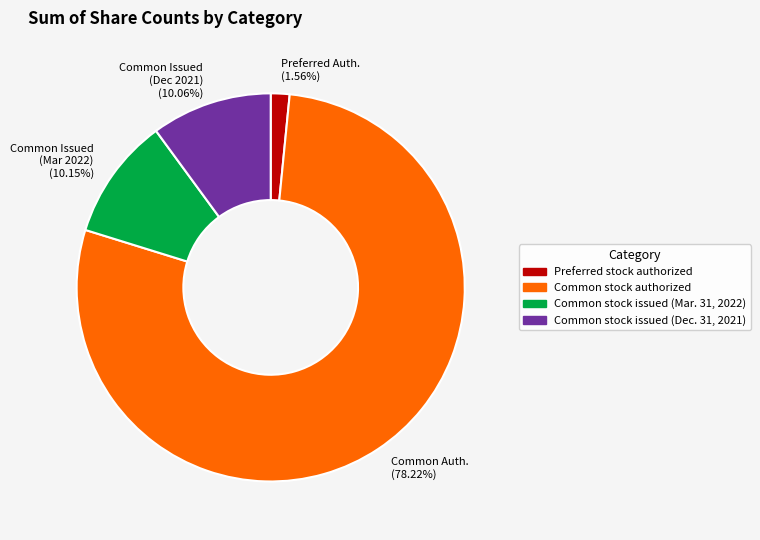

What is the ratio of the value at Common Issued (Mar 2022) (10.15%) to the value at Preferred Auth. (1.56%)?

6.5